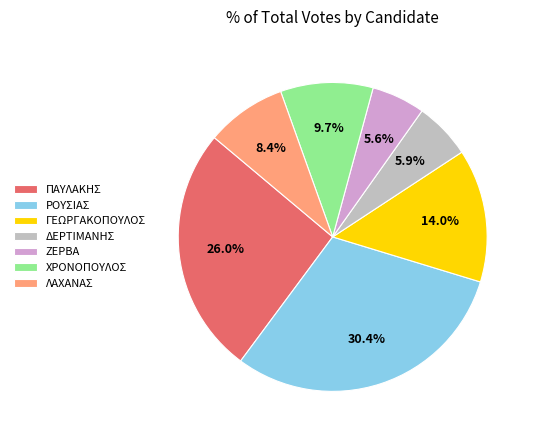

Which category has the biggest portion of the pie?

ΡΟΥΣΙΑΣ